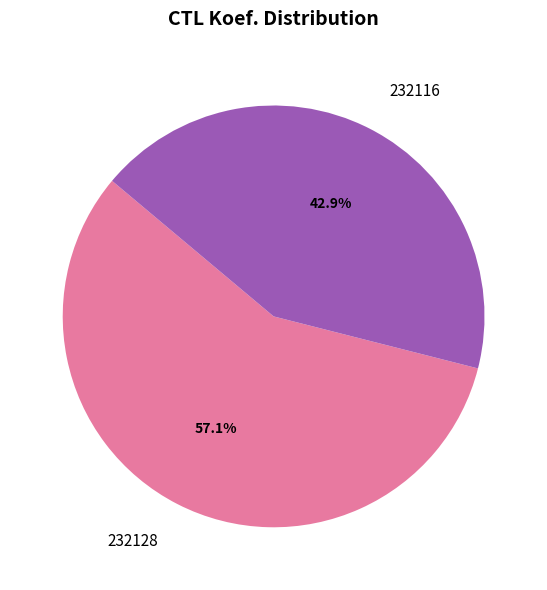

What is the smallest slice in the pie chart?

232116